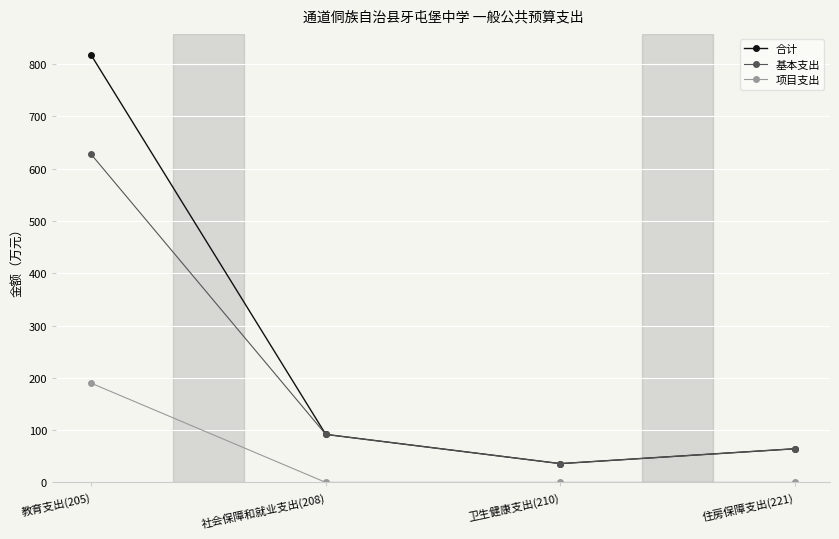

Which series has the largest total across all categories?

合计